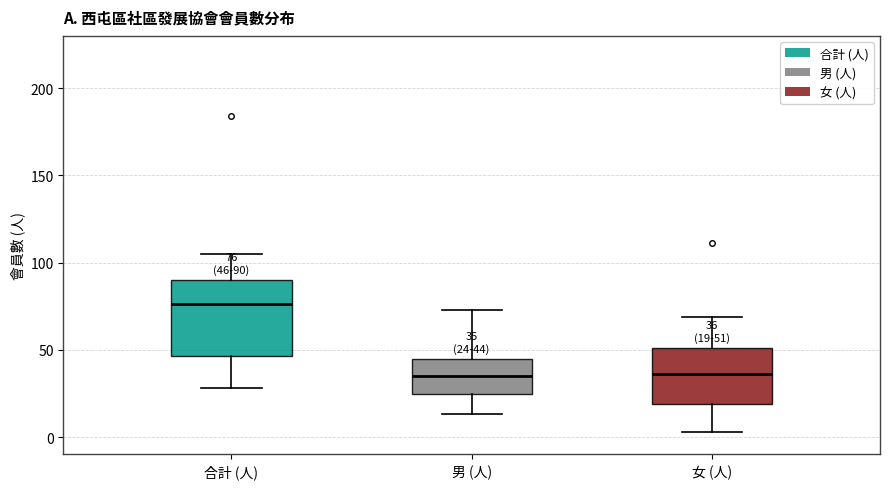

Comparing the boxes themselves (not the whiskers), which one is the tallest?

合計 (人)